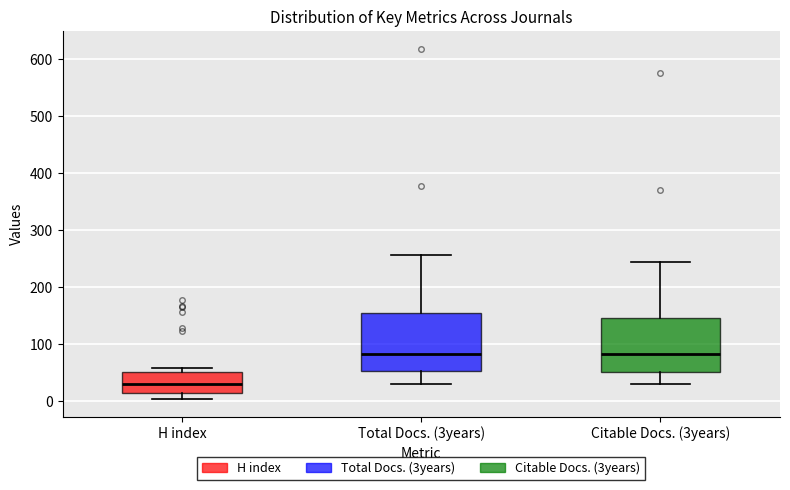

Which box's median line is the lowest?

H index